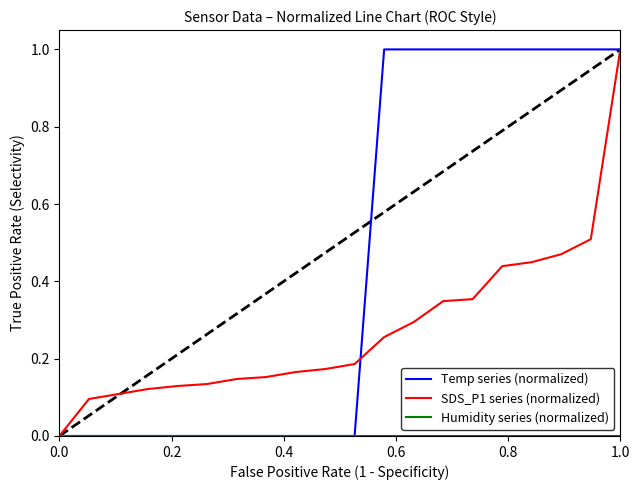

What is the maximum value for SDS_P1 series (normalized)?

1.0